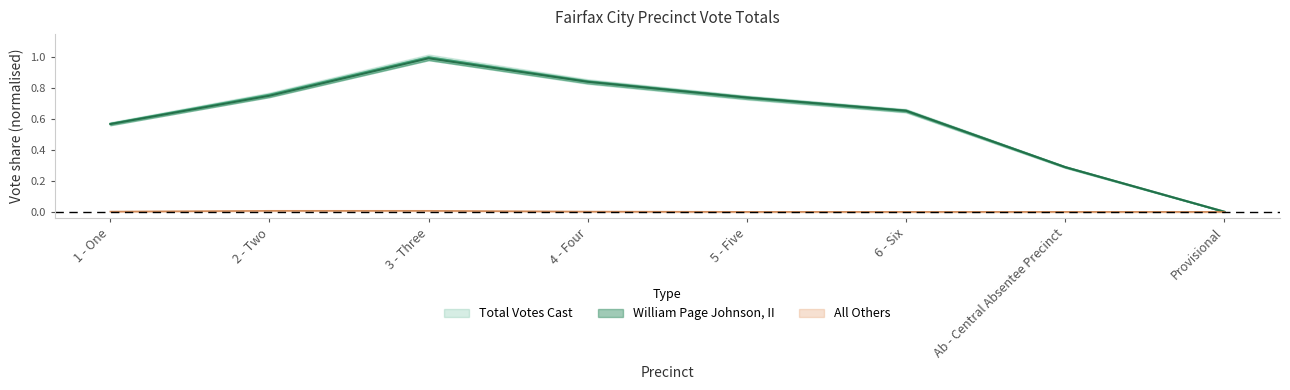

What are all the series names shown in the legend?

Total Votes Cast, William Page Johnson, II, All Others